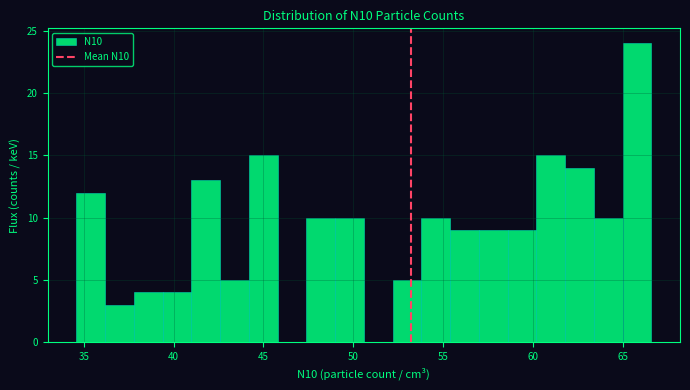

Read against the x-axis, roughly where is the centre of the tallest bar?

66.0